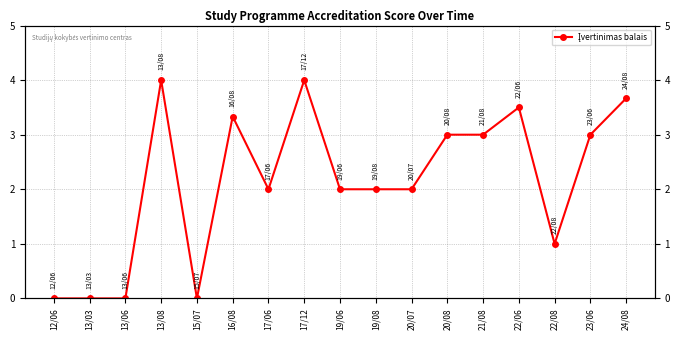

How many lines are shown in the chart?

1